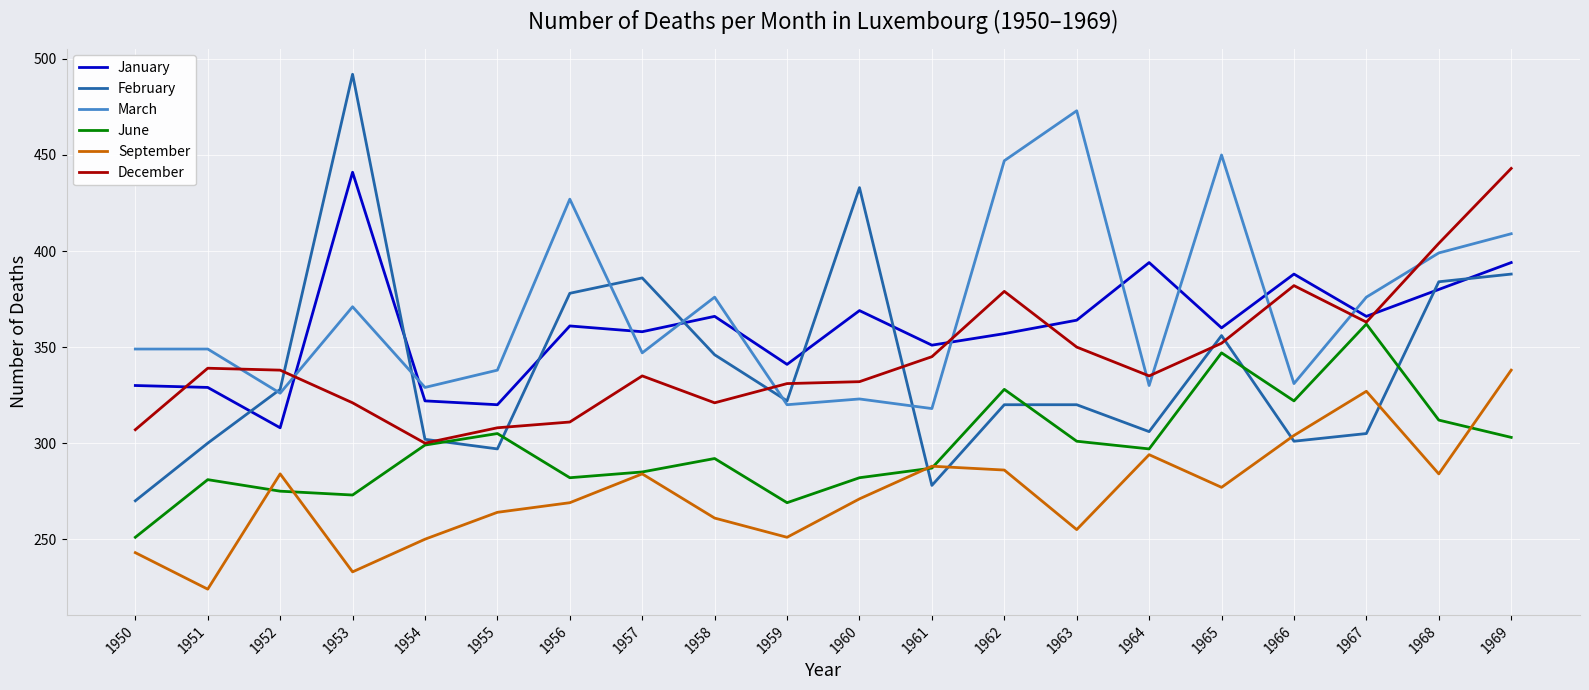

What value does the September series have at 1954, to the nearest 5?

250